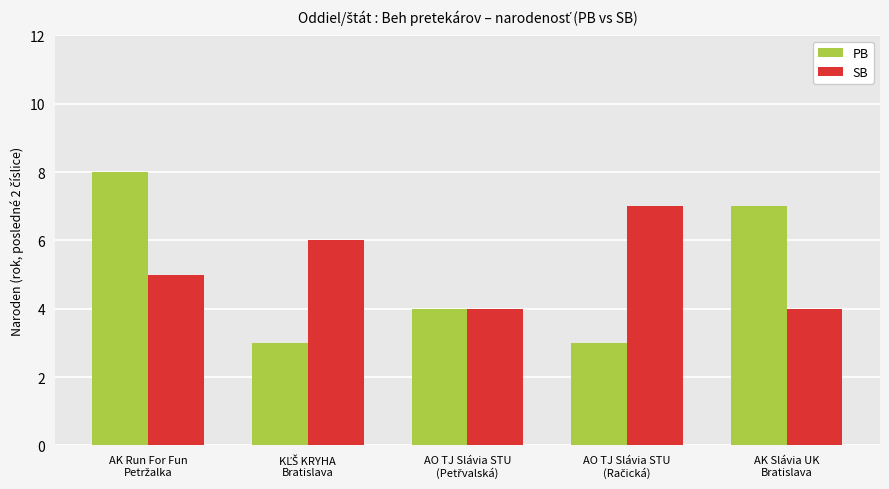

What is the lowest value of the SB series?

4